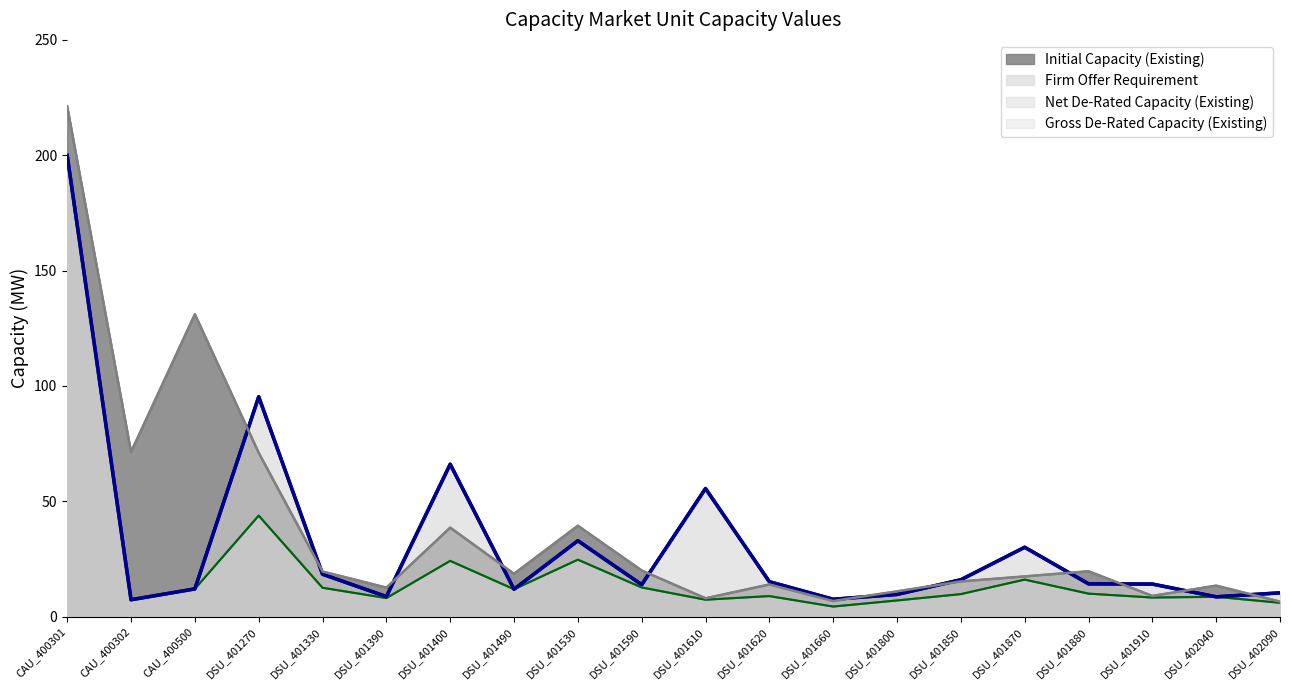

Which series has the largest total across all categories?

Initial Capacity (Existing)